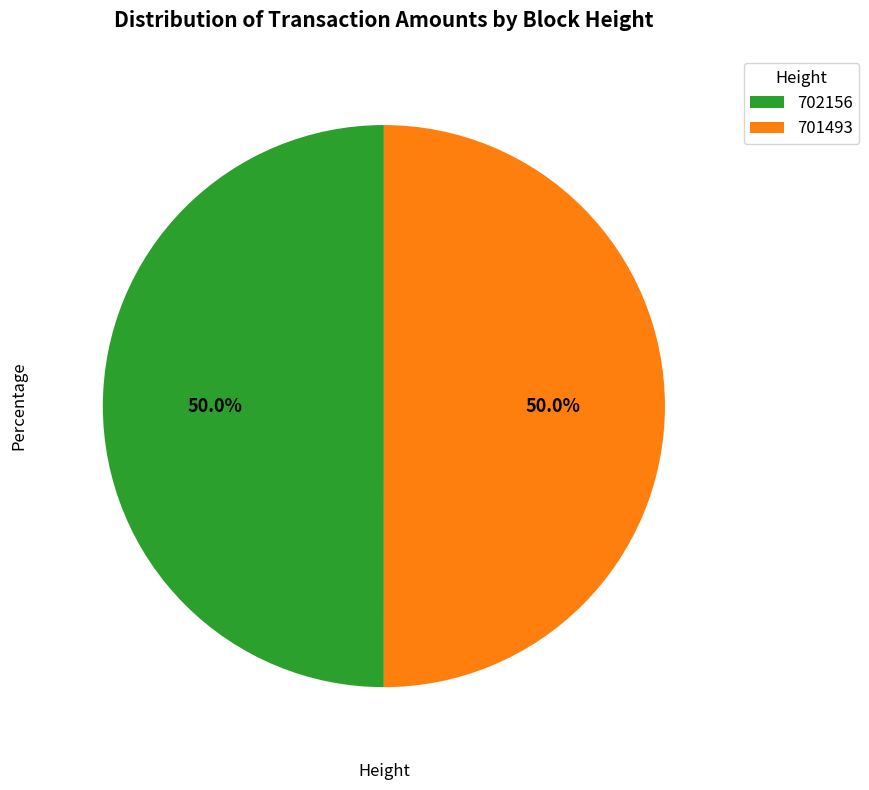

To the nearest percent, what is the combined percentage of 702156 and 701493?

100%